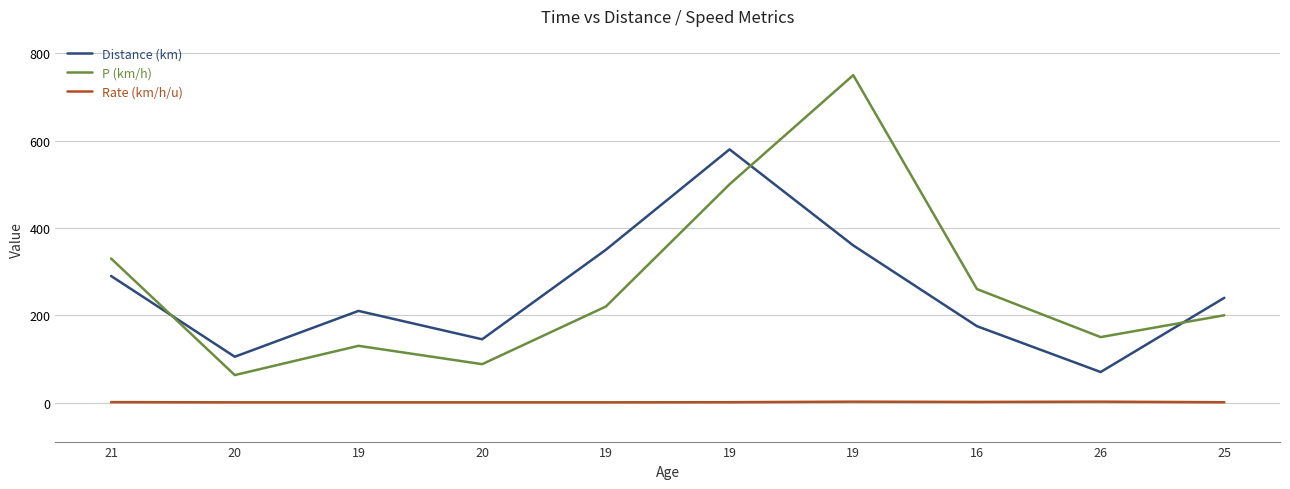

What is the difference between the Rate (km/h/u) values at 16 and 19?

0.6